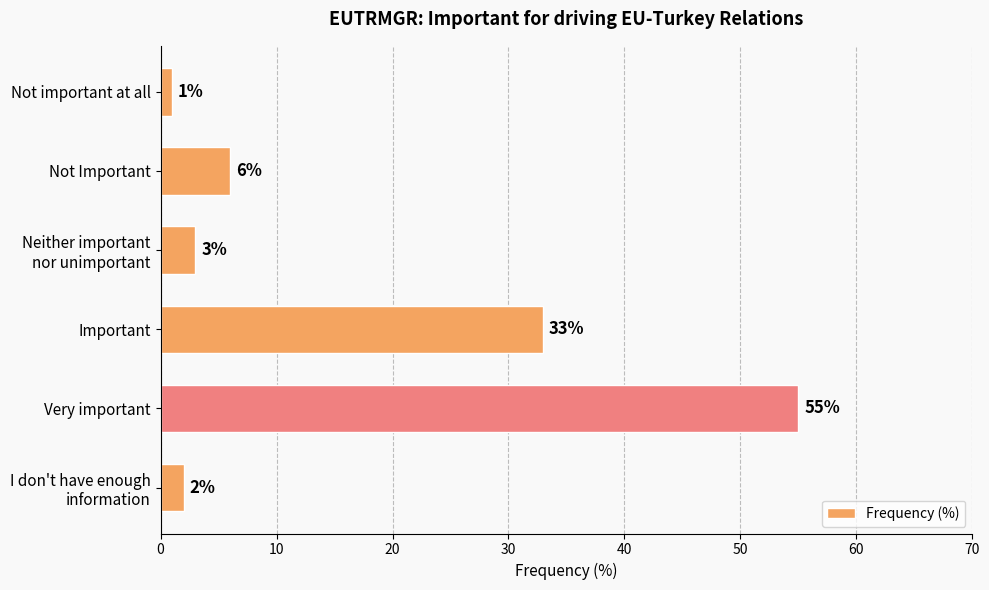

What is the sum of all values?

100